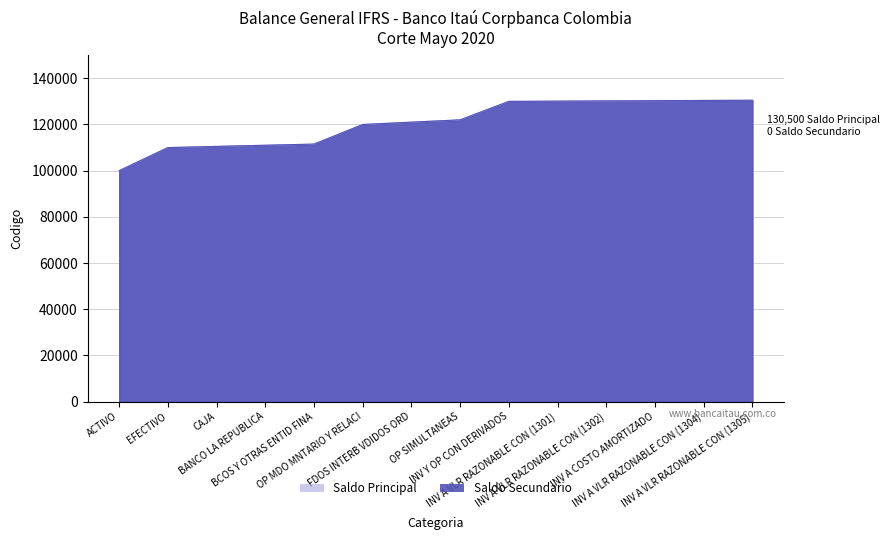

Reading left to right, extract all data points from this chart.

Saldo Principal: 100000	110000	110500	111000	111500	120000	121000	122000	130000	130100	130200	130300	130400	130500
Saldo Secundario: 100000	110000	110500	111000	111500	120000	121000	122000	130000	130100	130200	130300	130400	130500